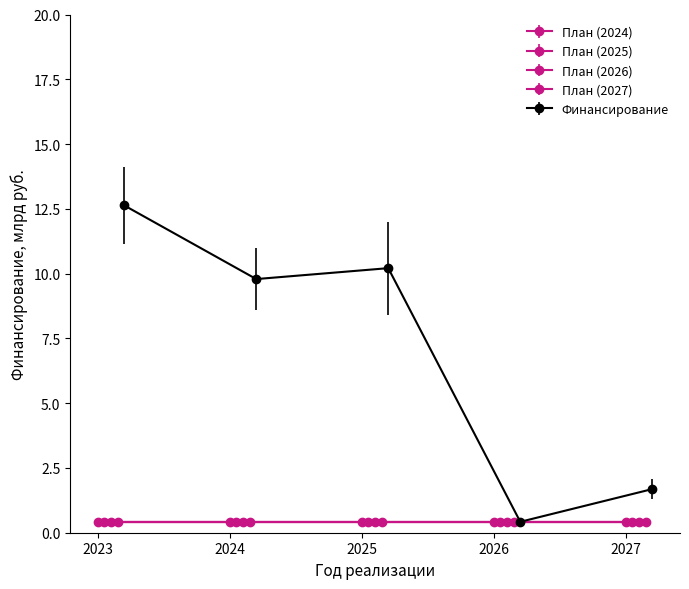

True or false: План (2025) and Финансирование cross at least once.

False